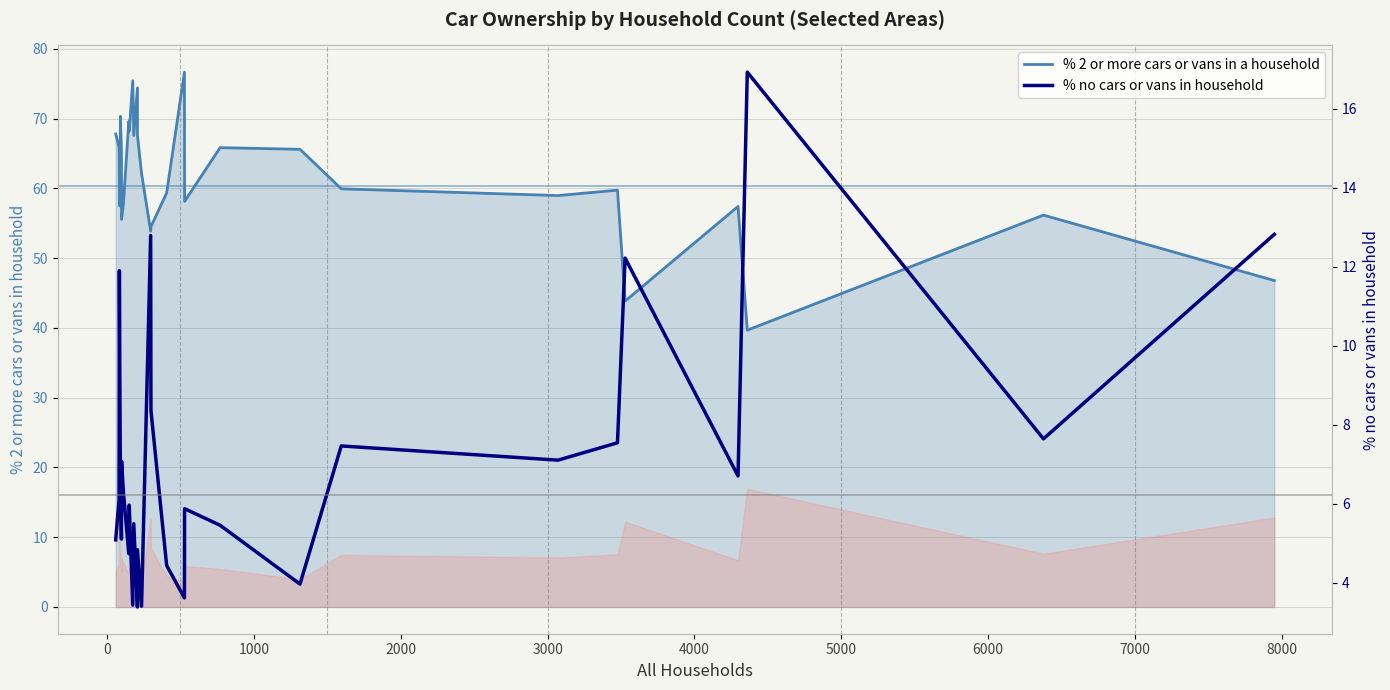

How many interior local valleys does the % 2 or more cars or vans in a household series have?

9